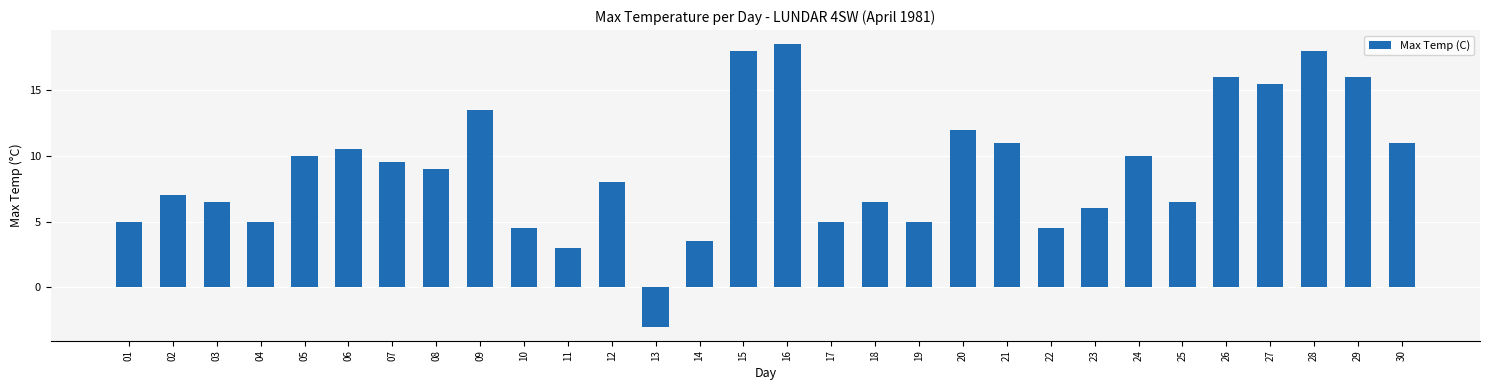

Approximately how many times larger is the value at 16 compared to 01?

3.7